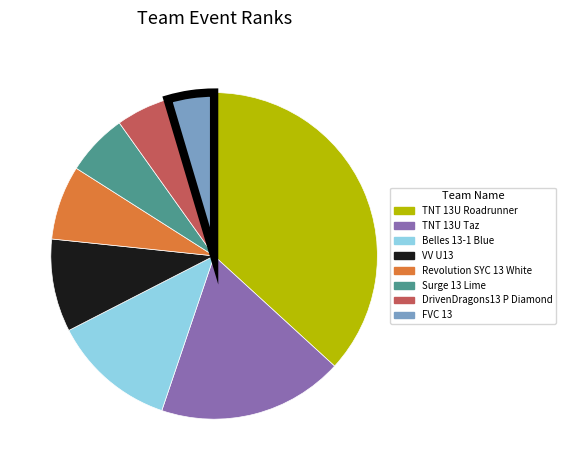

What is the ratio of the value at Surge 13 Lime to the value at Revolution SYC 13 White?

0.8